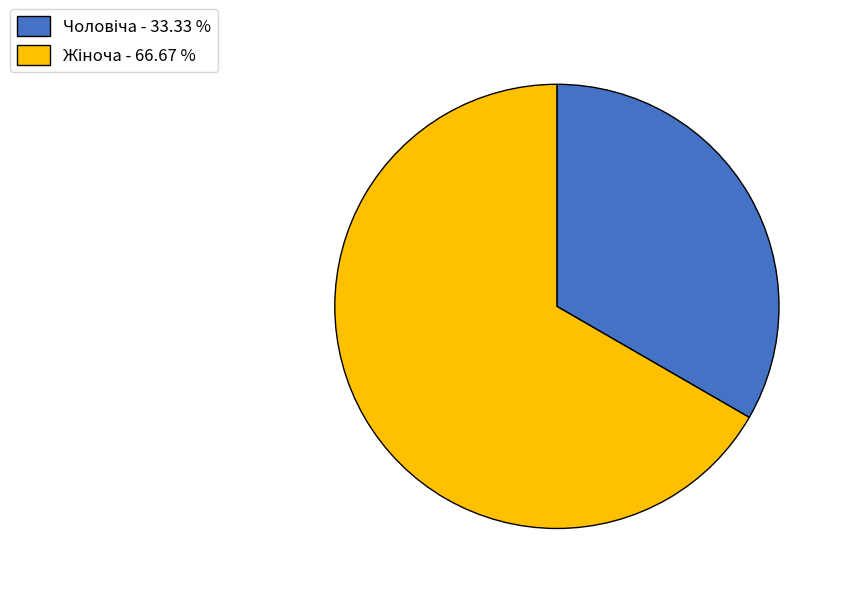

Is there any slice that represents more than half of the pie?

Yes